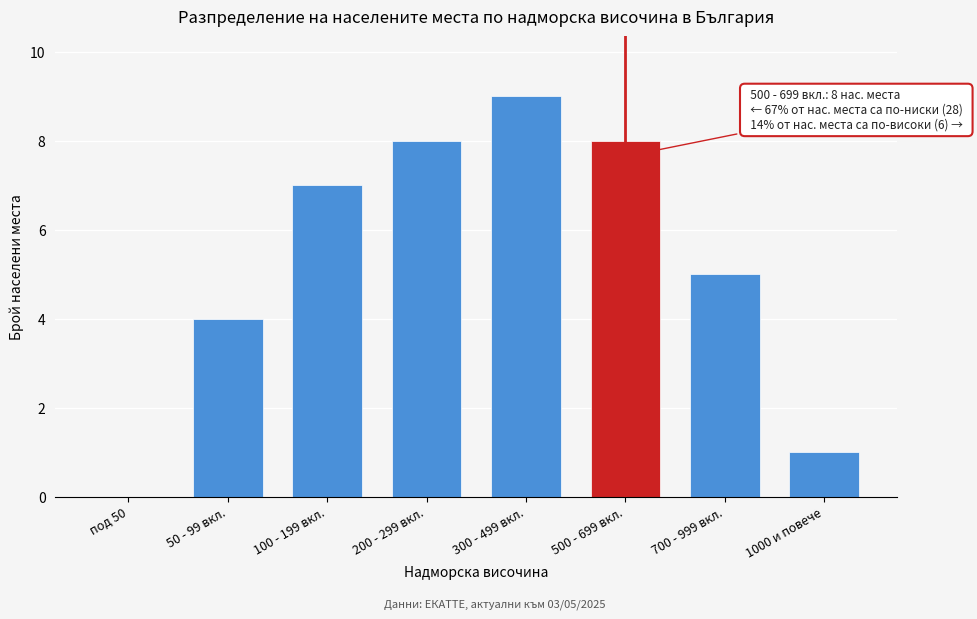

Reading left to right, extract all data points from this chart.

под 50=0	50 - 99 вкл.=4	100 - 199 вкл.=7	200 - 299 вкл.=8	300 - 499 вкл.=9	500 - 699 вкл.=8	700 - 999 вкл.=5	1000 и повече=1